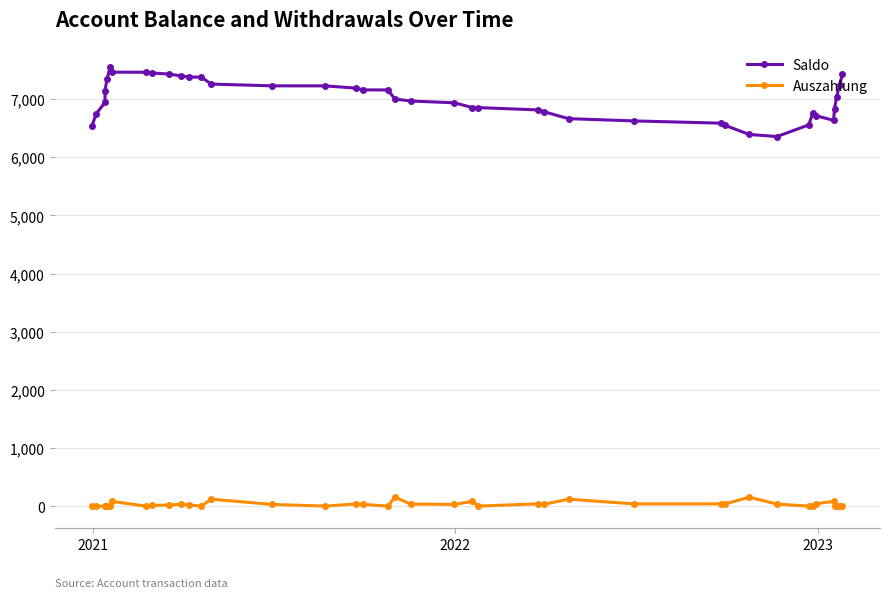

Reading left to right, what are all the values shown in this chart?

Saldo: 6546.3	6746.3	6946.3	7146.3	7346.3	7546.3	7464.3	7463.5	7452.0	7432.0	7400.6	7380.6	7379.8	7259.9	7229.7	7228.9	7189.9	7160.0	7159.2	7004.3	6968.3	6938.1	6856.2	6855.3	6815.4	6785.2	6665.3	6626.3	6587.3	6548.4	6393.5	6357.5	6557.5	6757.5	6717.8	6635.8	6835.8	7035.8	7235.8	7435.8
Auszahlung: 0.0	0.0	0.0	0.0	0.0	0.0	82.0	0.8	11.5	20.0	31.5	20.0	0.8	119.9	30.1	0.8	39.0	29.9	0.8	154.9	36.0	30.1	82.0	0.8	40.0	30.1	119.9	39.0	39.0	39.0	154.9	36.0	0.0	0.0	39.7	82.0	0.0	0.0	0.0	0.0